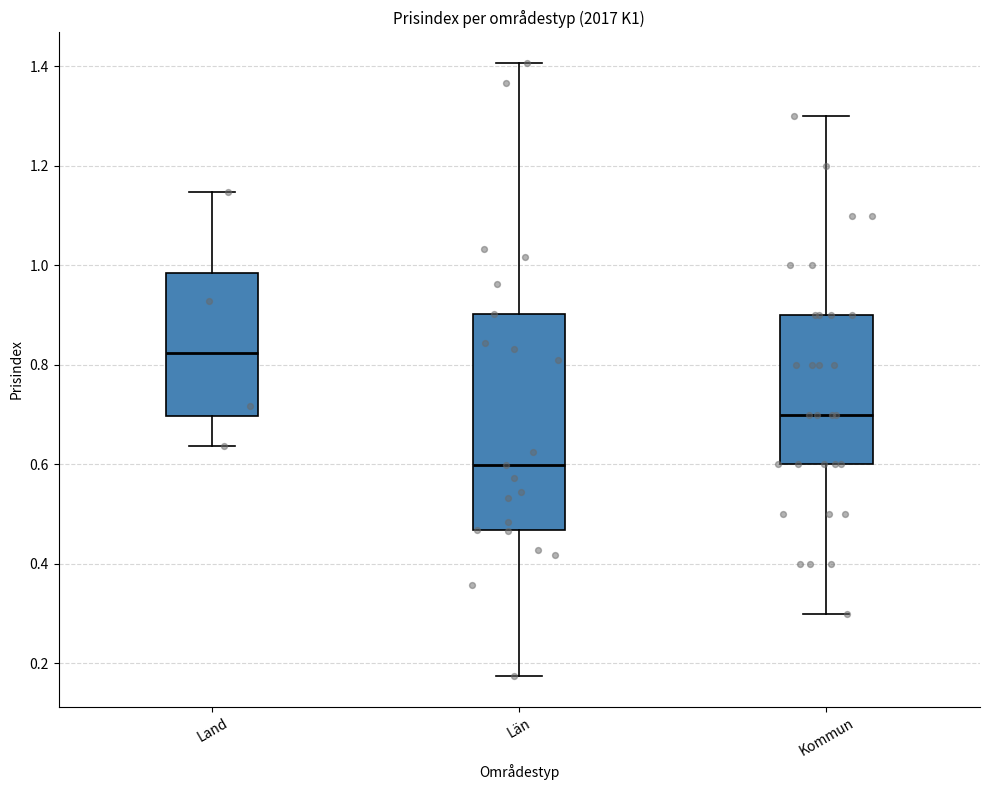

Reading left to right, transcribe this box plot: for each box, give where its median line is, the range the box spans, and where its two whiskers end, as read against the y-axis. The values are not printed on the chart, so give them approximately, as read against the axis.

Land: median 0.82, box 0.70 to 0.98, whiskers 0.64 to 1.14
Län: median 0.60, box 0.46 to 0.90, whiskers 0.18 to 1.40
Kommun: median 0.70, box 0.60 to 0.90, whiskers 0.30 to 1.30